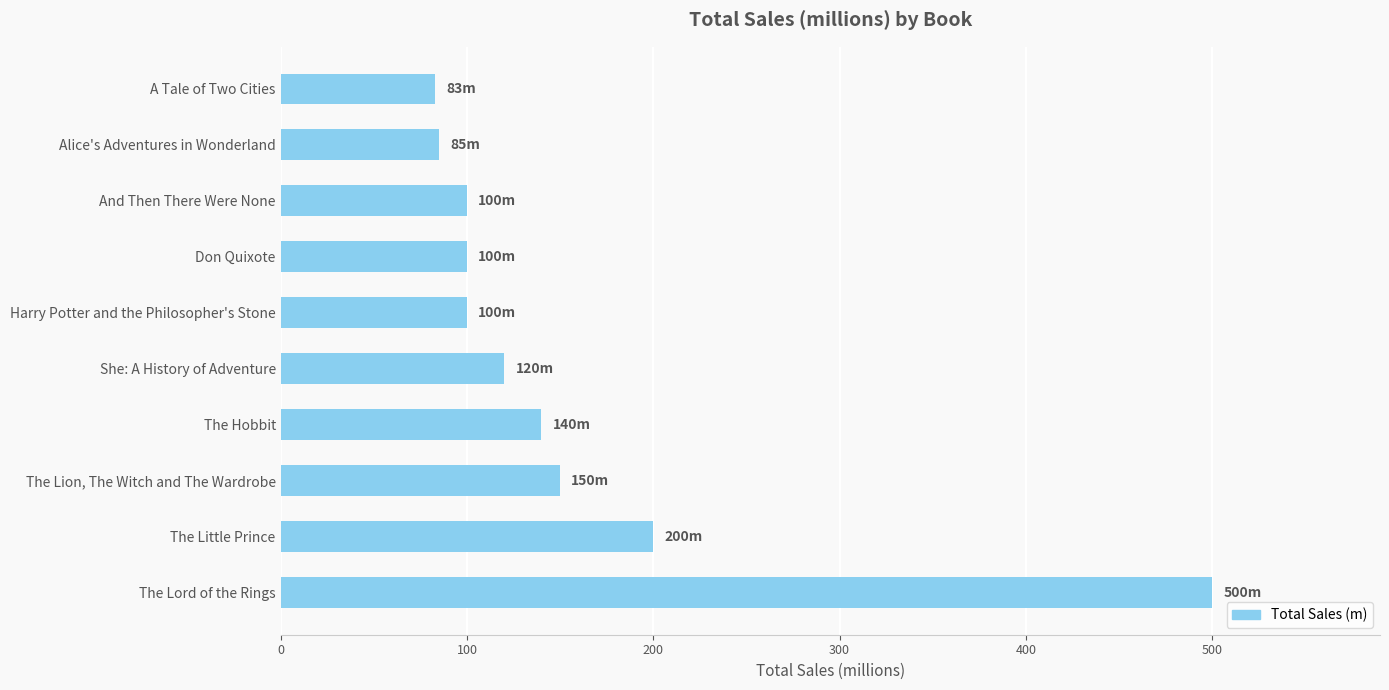

How many data points are less than 120?

5